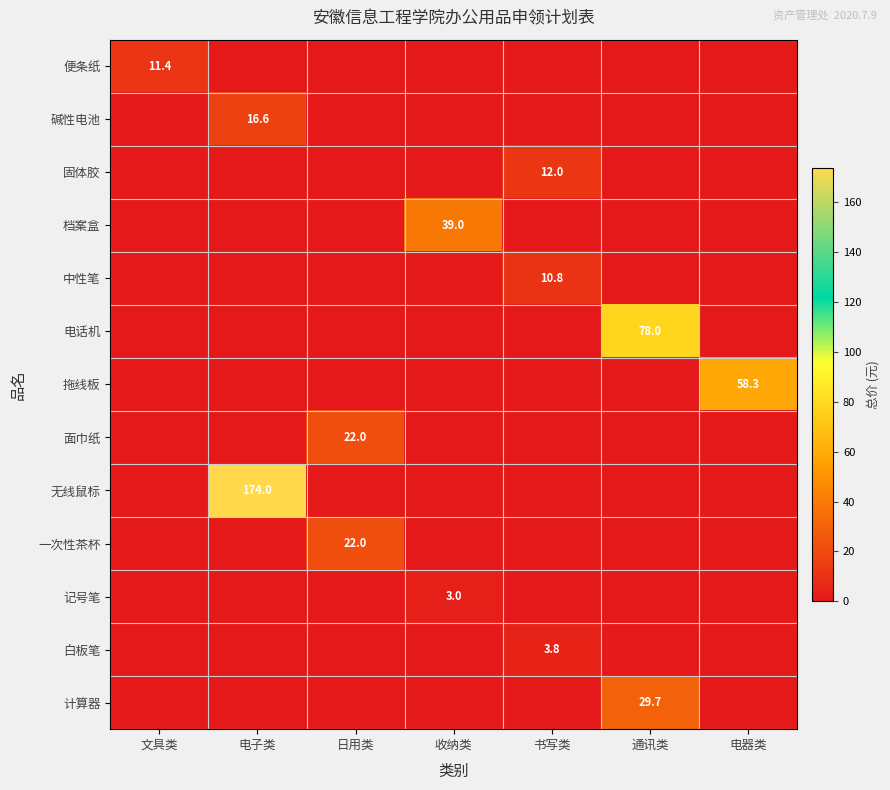

Is it true that 电话机 equals 48.7 at 通讯类?

False